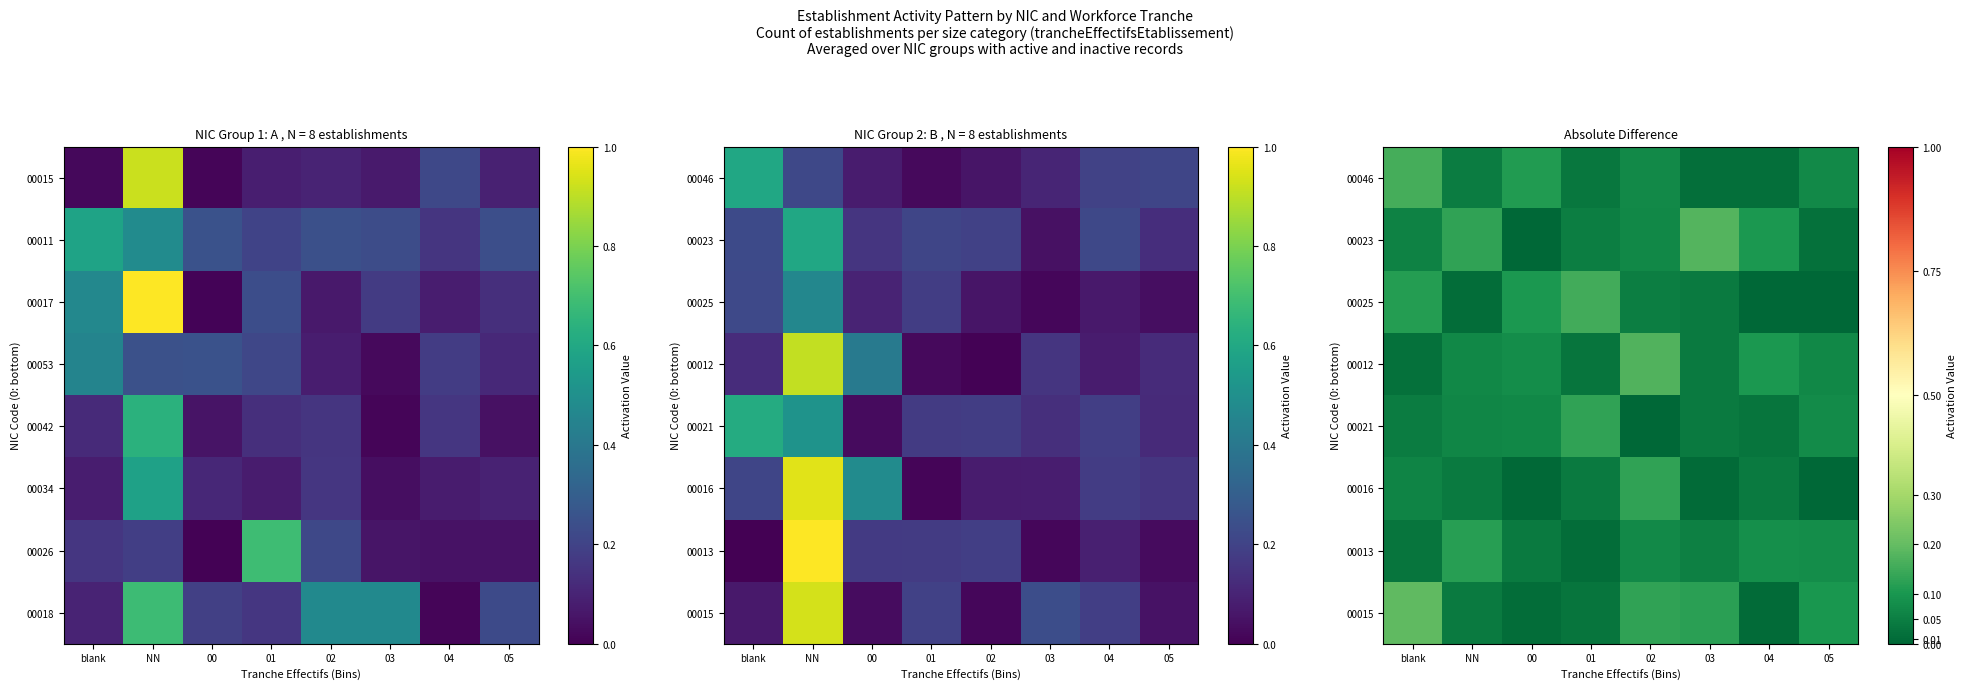

What is the sum of the 00046 values at 02 and 03?

0.1